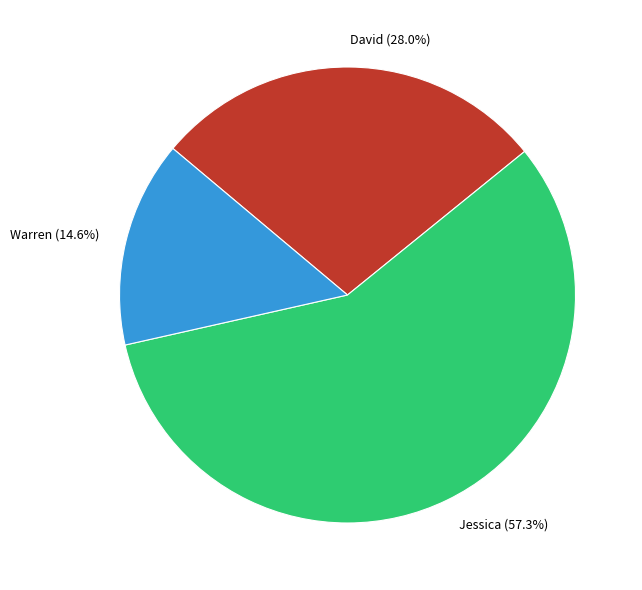

Rank the categories by value from highest to lowest.

Jessica, David, Warren